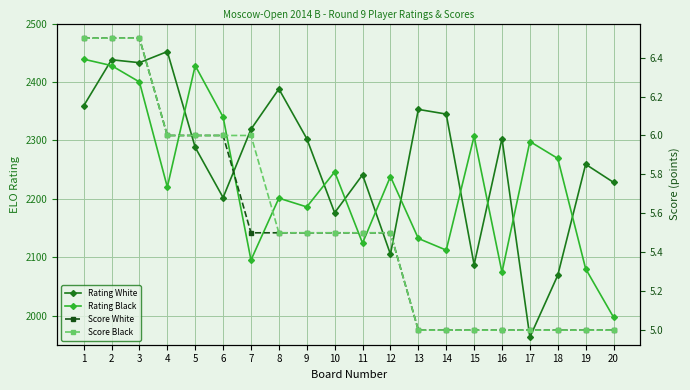

How many lines are shown in the chart?

4